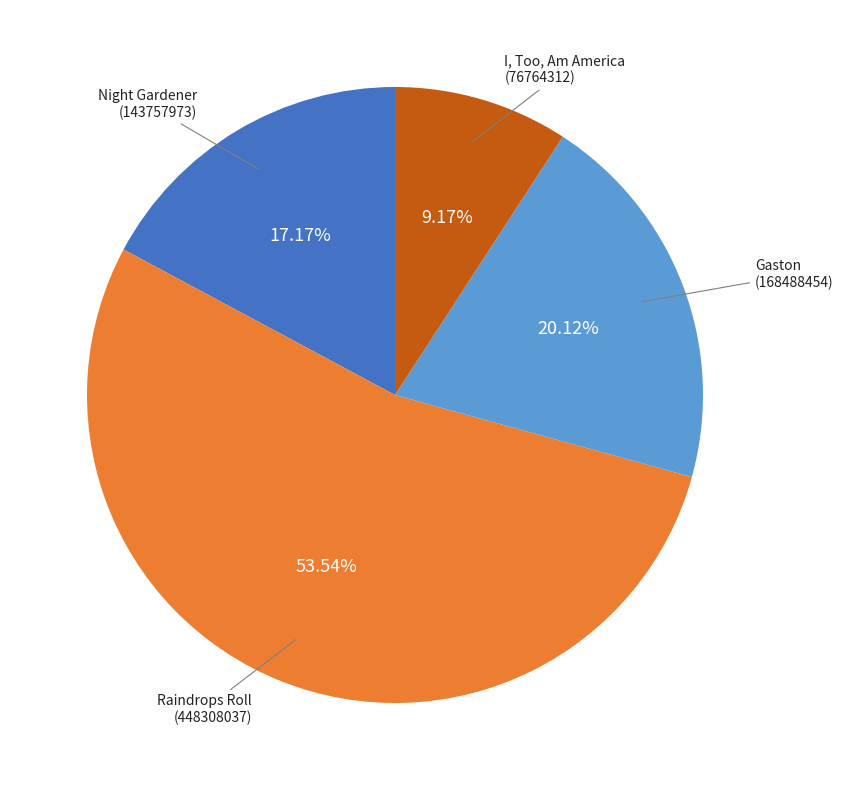

What is the smallest slice in the pie chart?

I, Too, Am America (76764312)